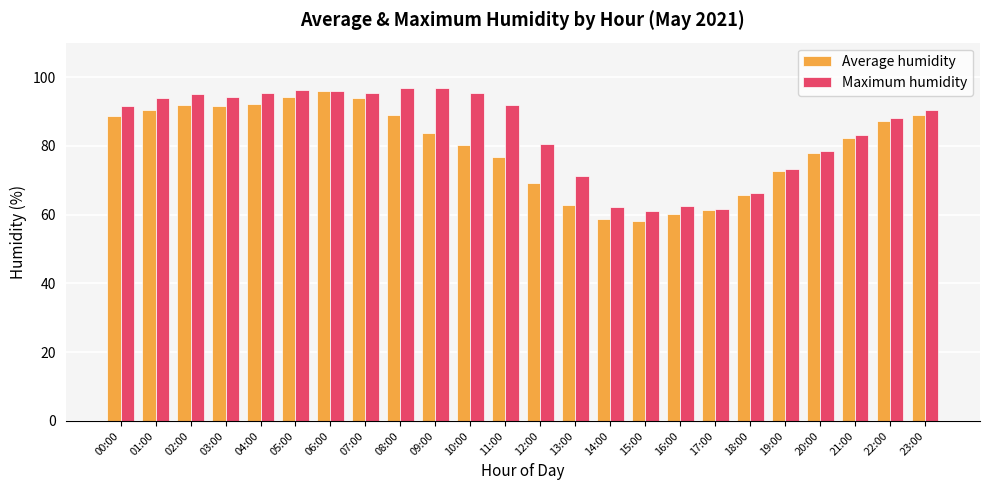

What is the difference between the Maximum humidity values at 04:00 and 02:00?

0.3